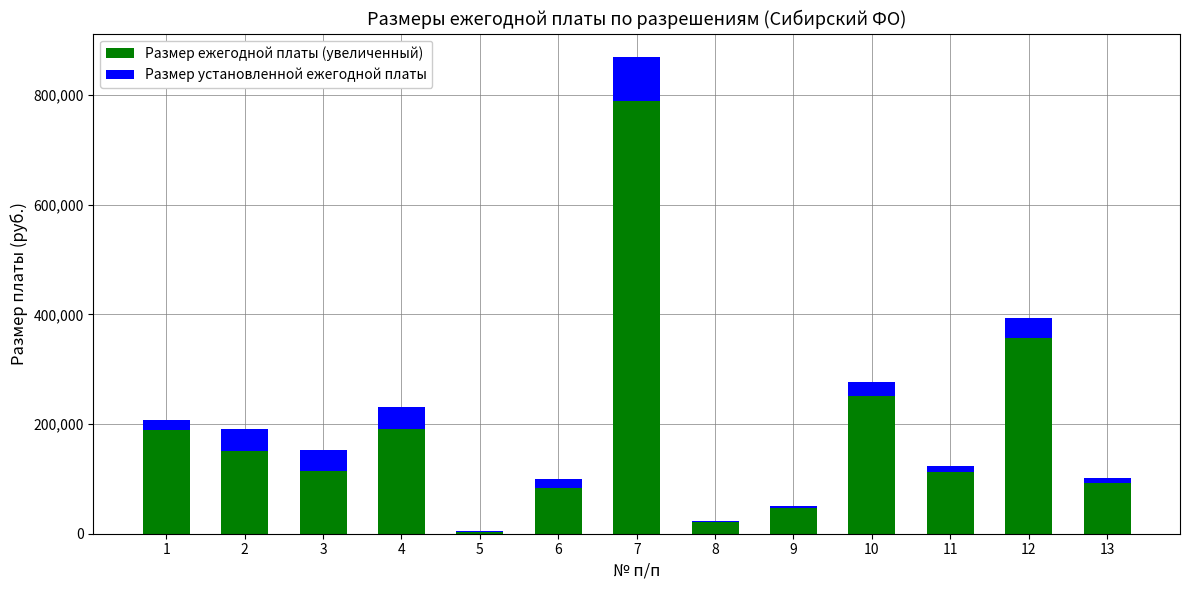

The value of Размер ежегодной платы (увеличенный) at 3 is 47445. True or false?

False